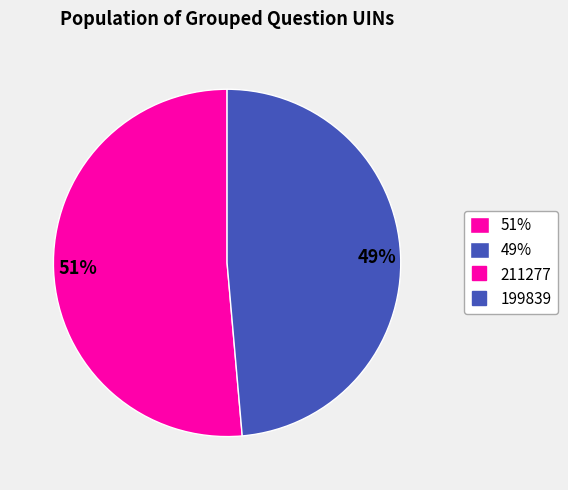

How many segments does this pie chart have?

2